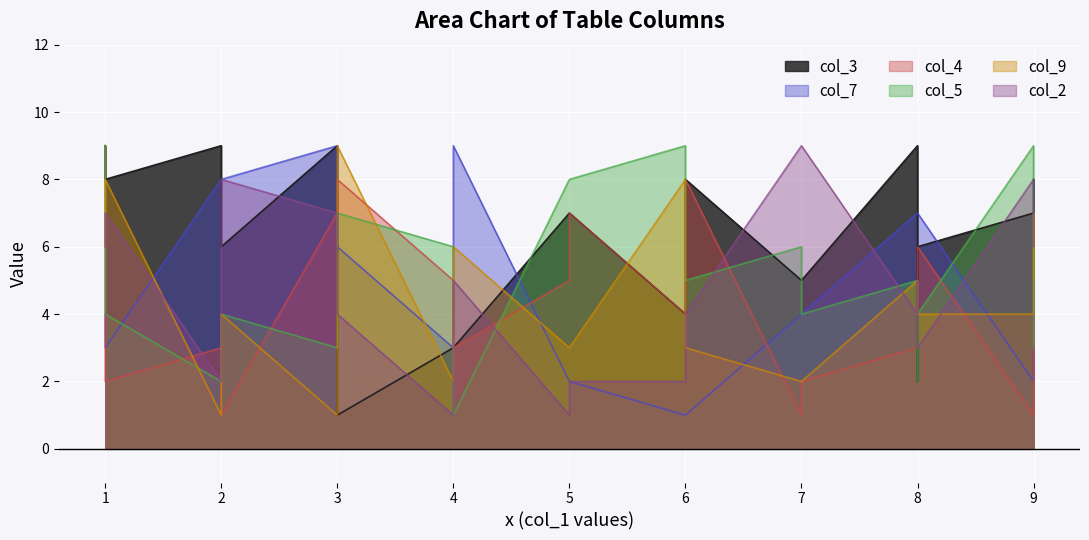

What is the minimum value for col_5?

1